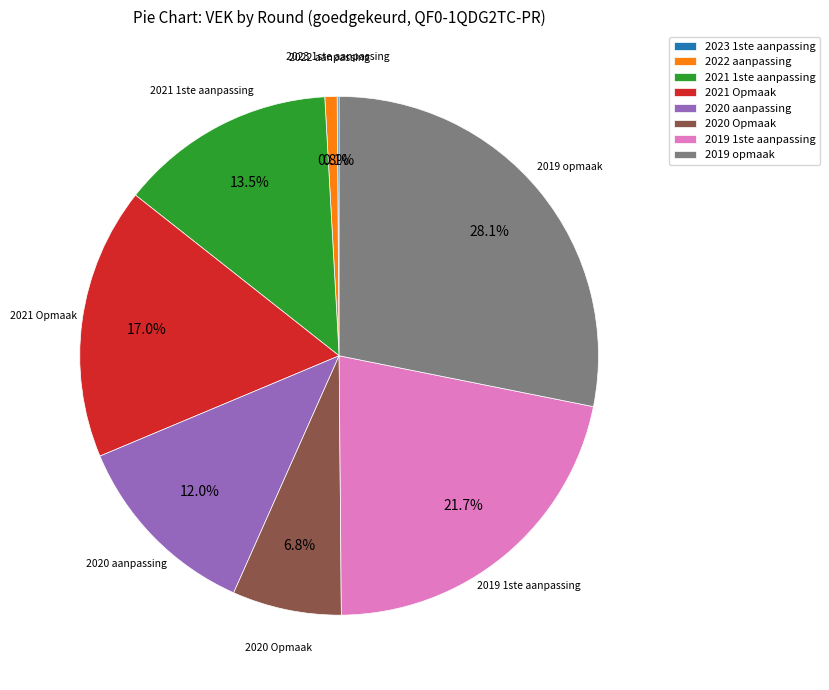

Which category has the biggest portion of the pie?

2019 opmaak